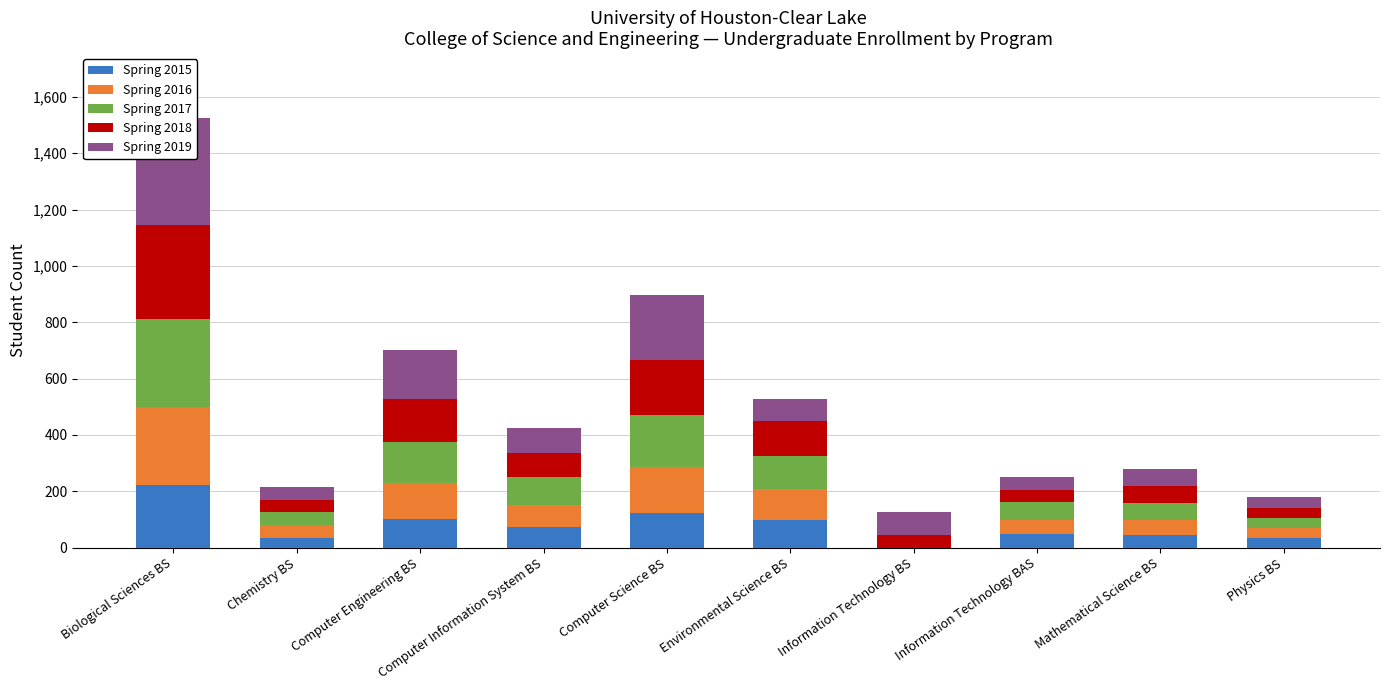

Is it true that Spring 2019 equals 44 at Information Technology BAS?

True